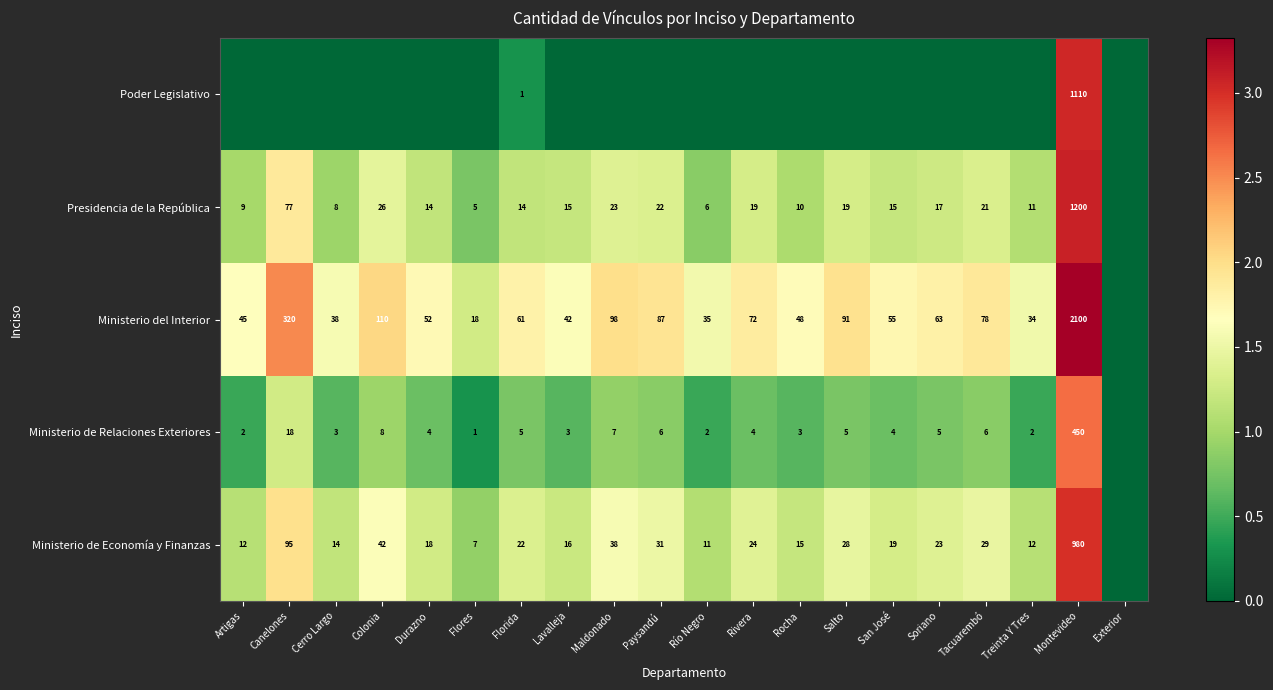

At how many categories does at least one series exceed 0?

19